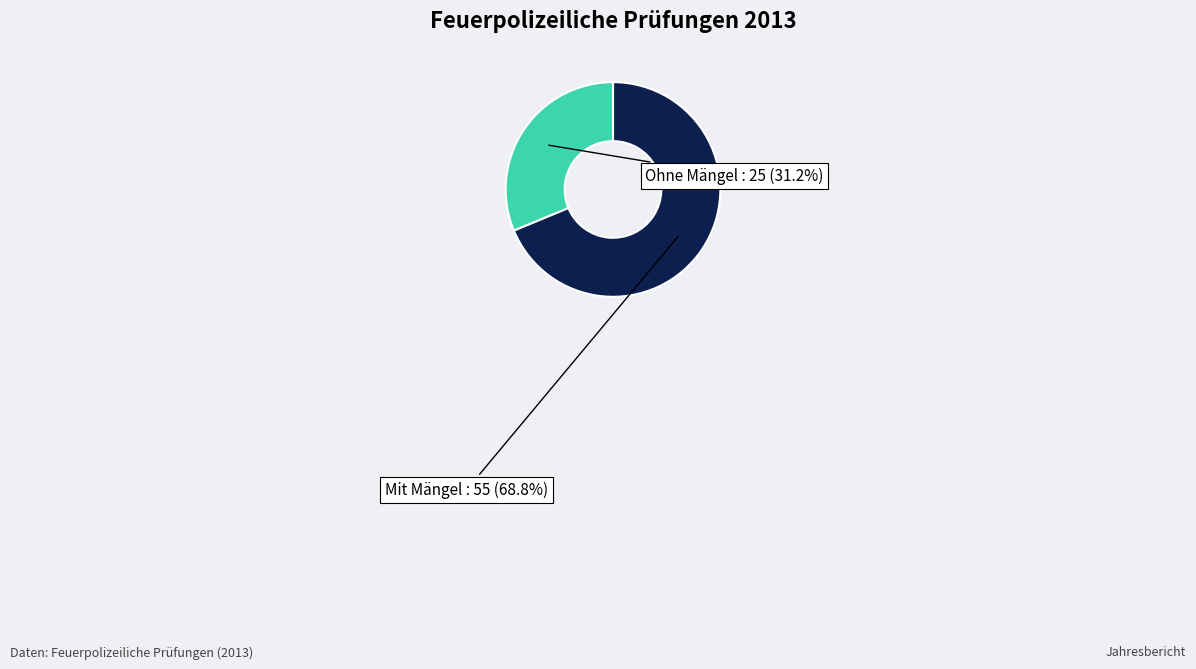

Does any single category account for the majority?

Yes